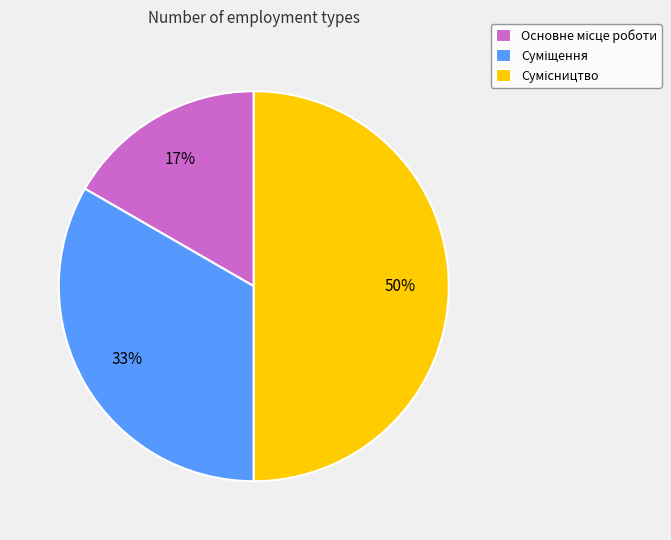

To the nearest percent, what is the difference between the largest and smallest slice percentages?

33%